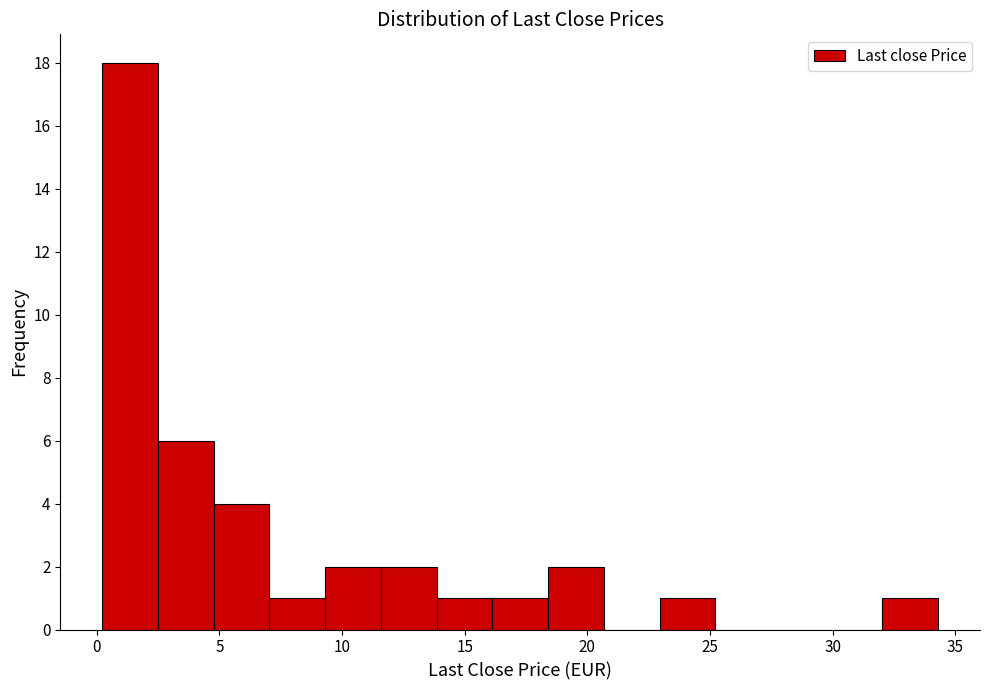

Reading left to right, list every bar in this chart as the range it spans on the x-axis followed by its height. Neither the bar edges nor the heights are printed on the chart, so give them approximately, as read against the axes.

0.0 to 2.5: 18
2.5 to 5.0: 6
5.0 to 7.0: 4
7.0 to 9.5: 1
9.5 to 11.5: 2
11.5 to 14.0: 2
14.0 to 16.0: 1
16.0 to 18.5: 1
18.5 to 20.5: 2
20.5 to 23.0: 0
23.0 to 25.0: 1
25.0 to 27.5: 0
27.5 to 30.0: 0
30.0 to 32.0: 0
32.0 to 34.5: 1